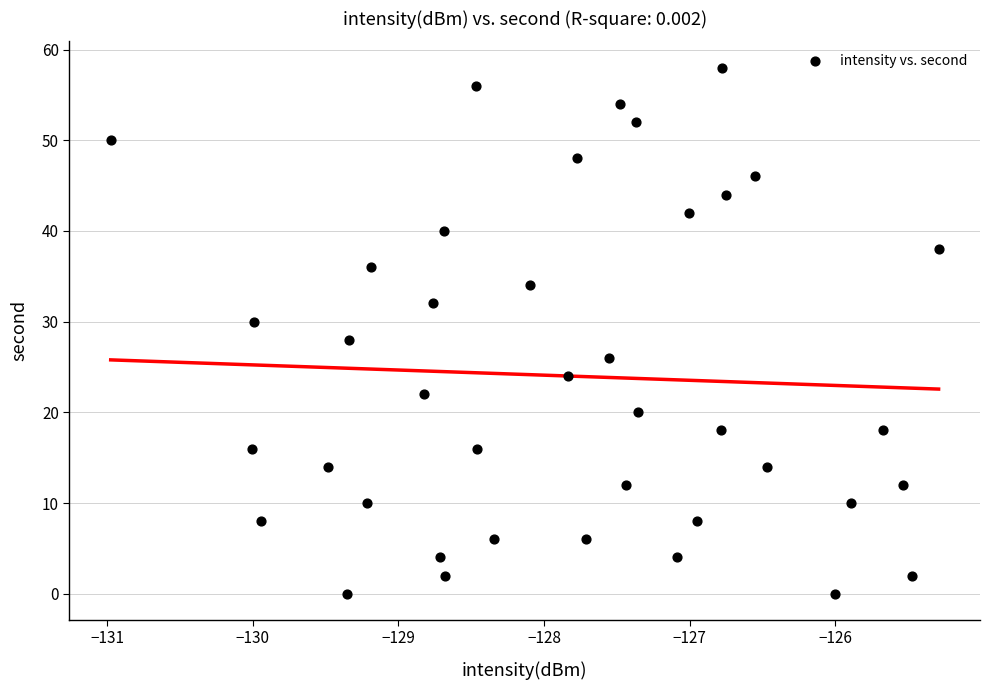

What is the range of Y values (max minus min)?

58